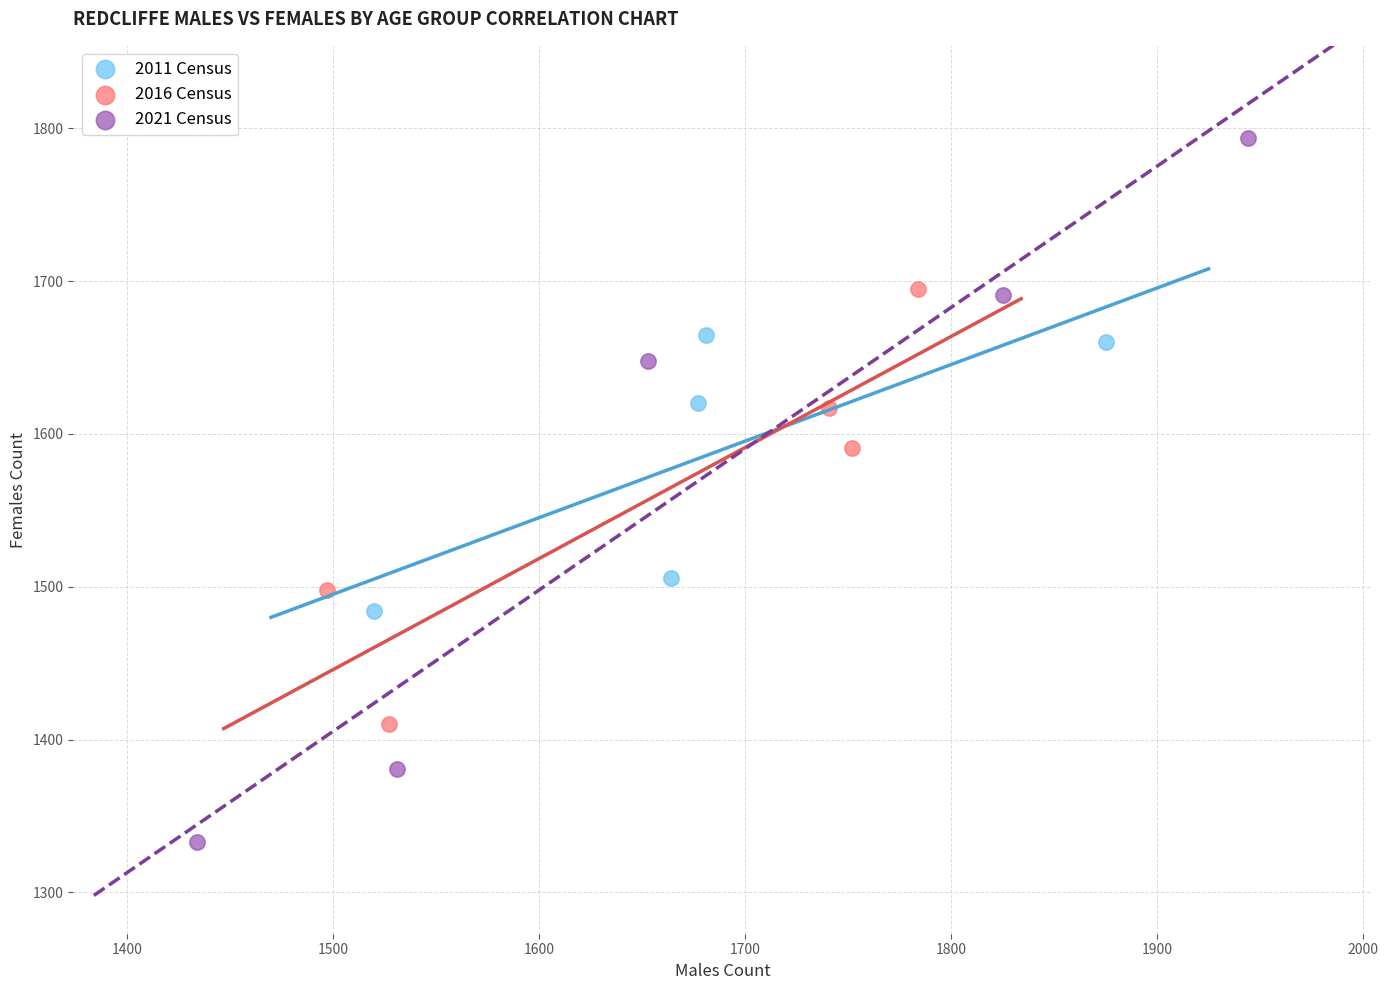

Which series reaches the maximum Y coordinate?

2021 Census